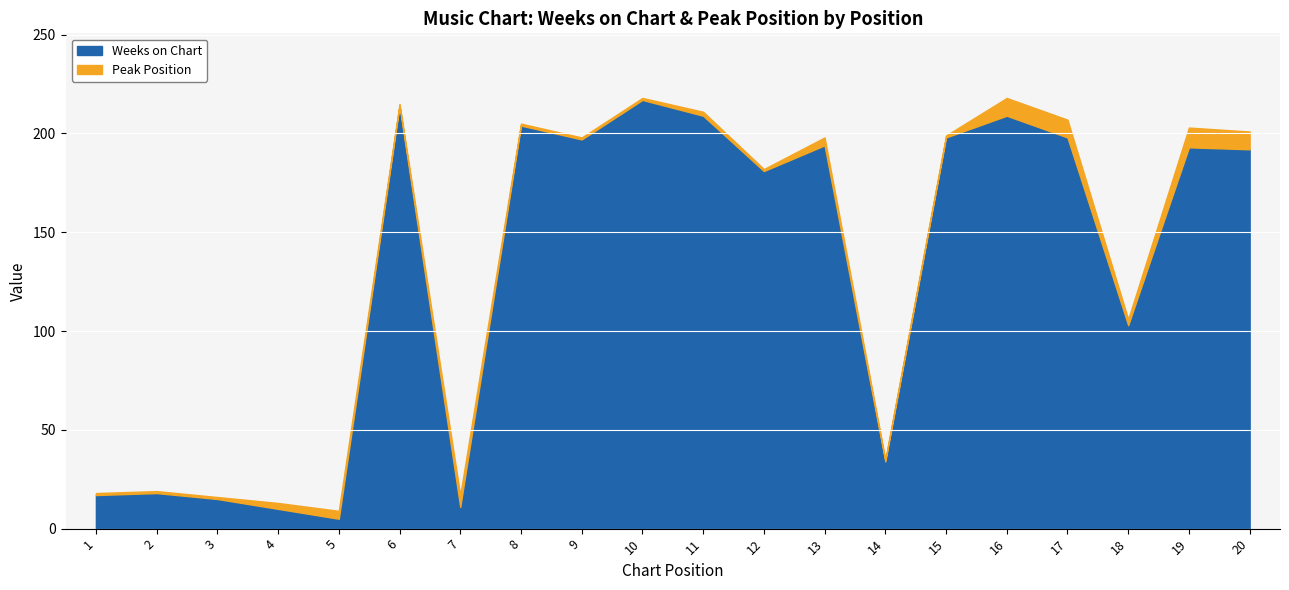

What are all the series names shown in the legend?

Weeks on Chart, Peak Position